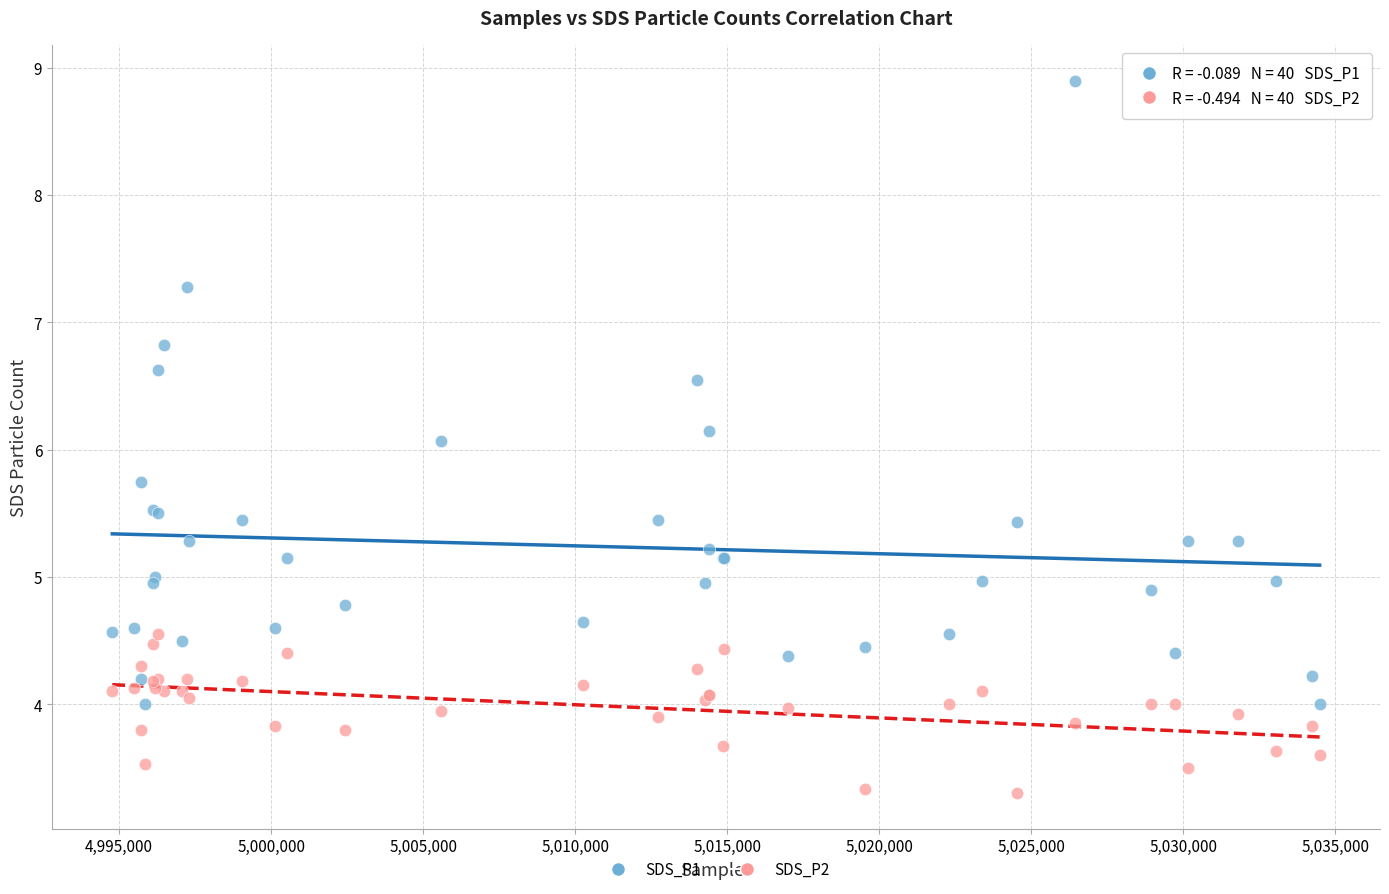

Which series has the largest Y range (max minus min)?

SDS_P1